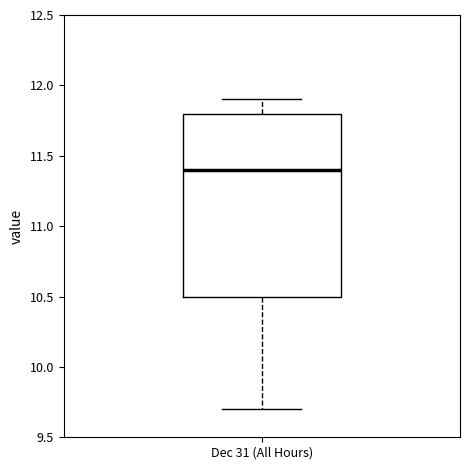

Where is the lower edge of the box for Dec 31 (All Hours) on the y-axis? The values are not printed on the chart, so give them approximately, as read against the axis.

10.5